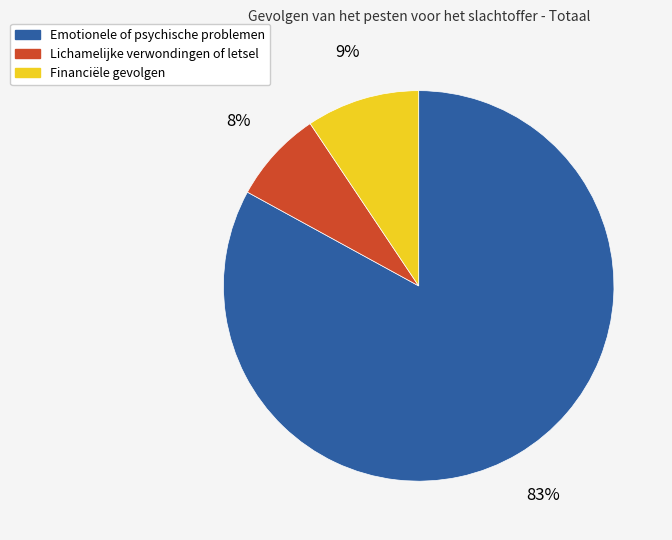

How many slices are in this pie chart?

3